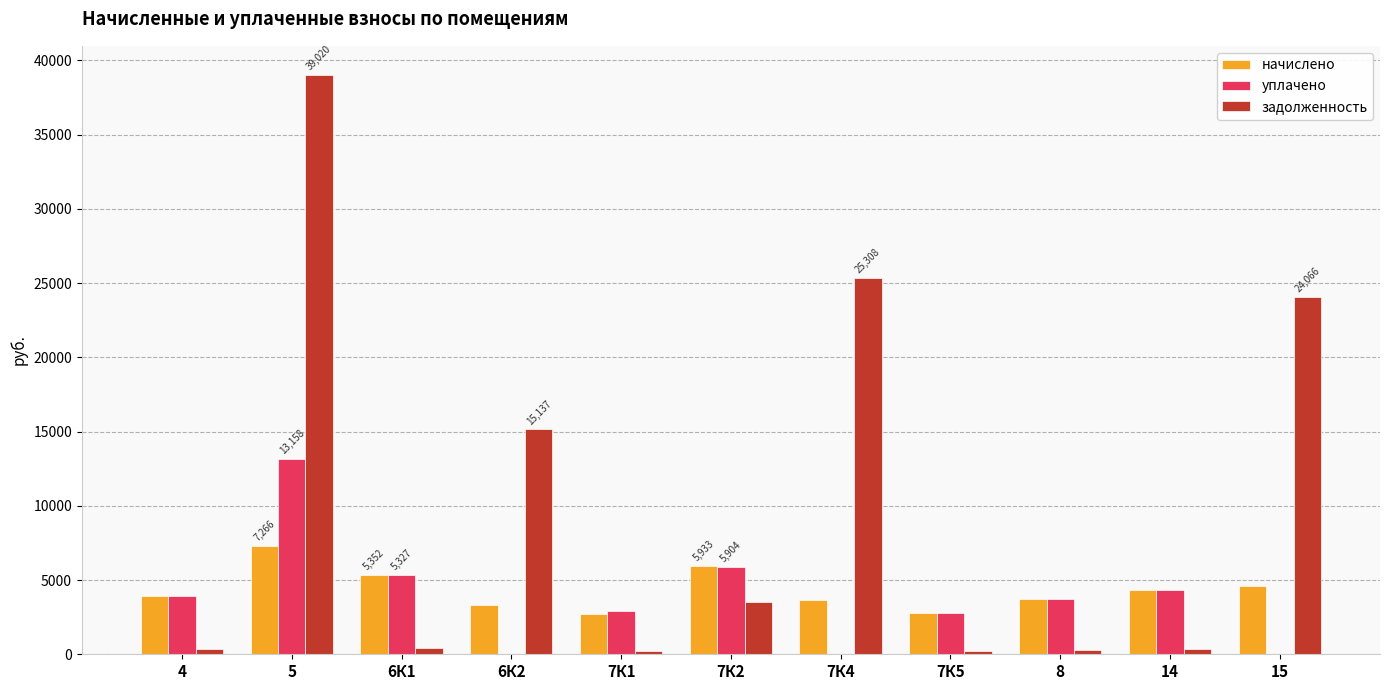

Are the bars horizontal?

No